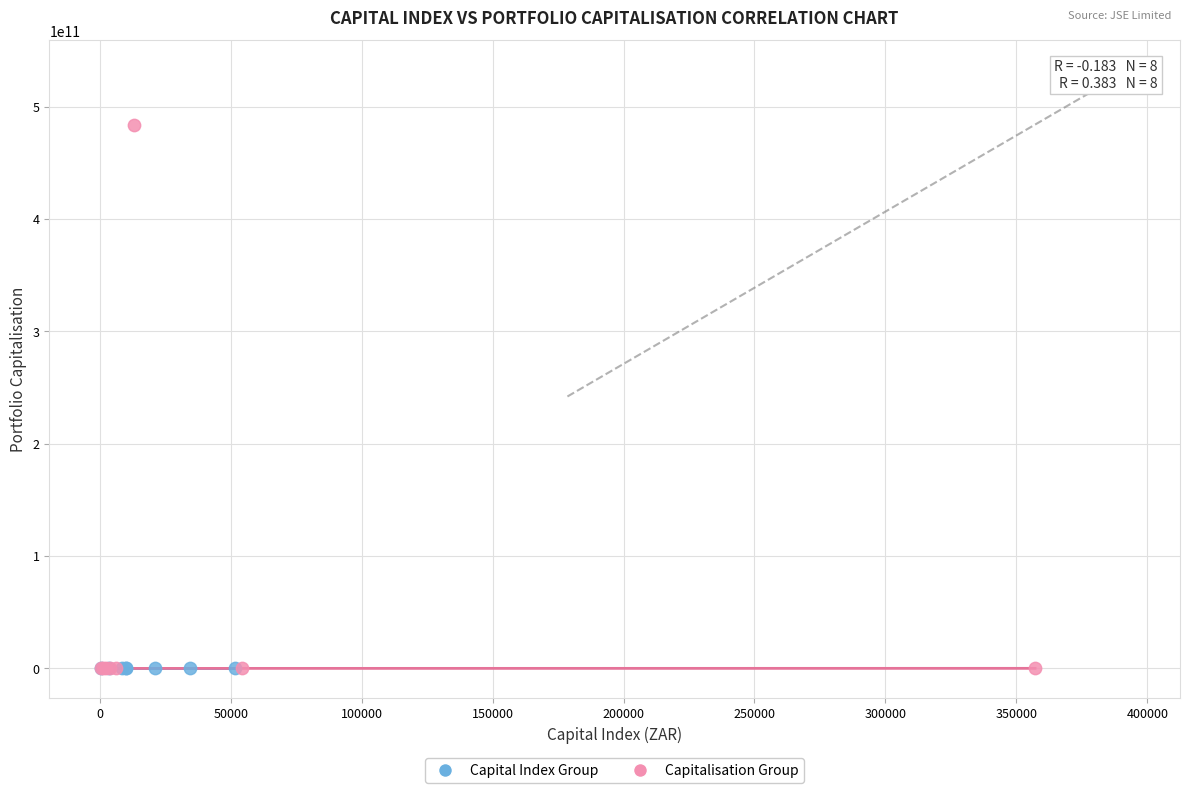

Which series reaches the maximum Y coordinate?

Capitalisation Group